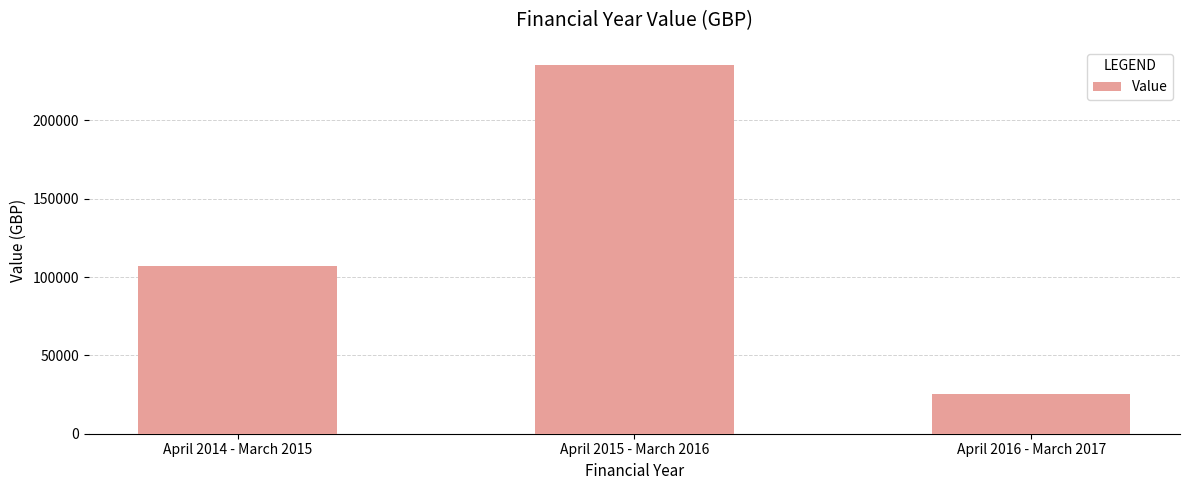

How many bars are there in total?

3